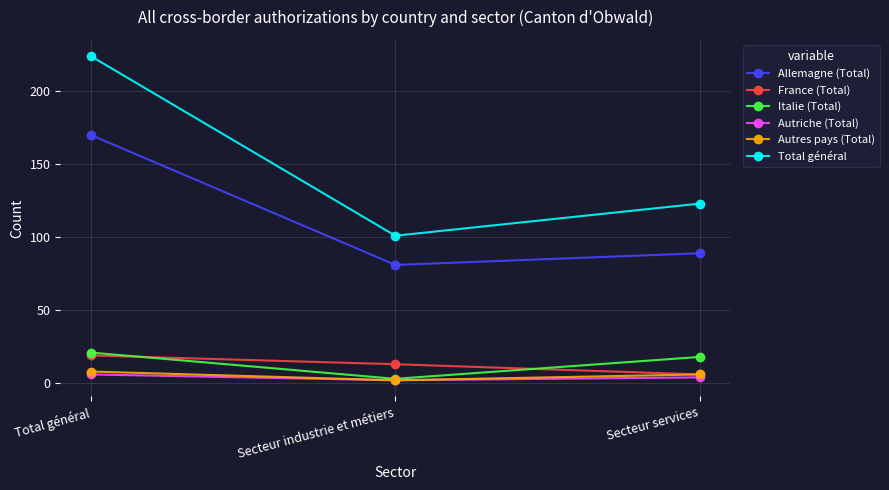

How many series are shown in this chart?

6